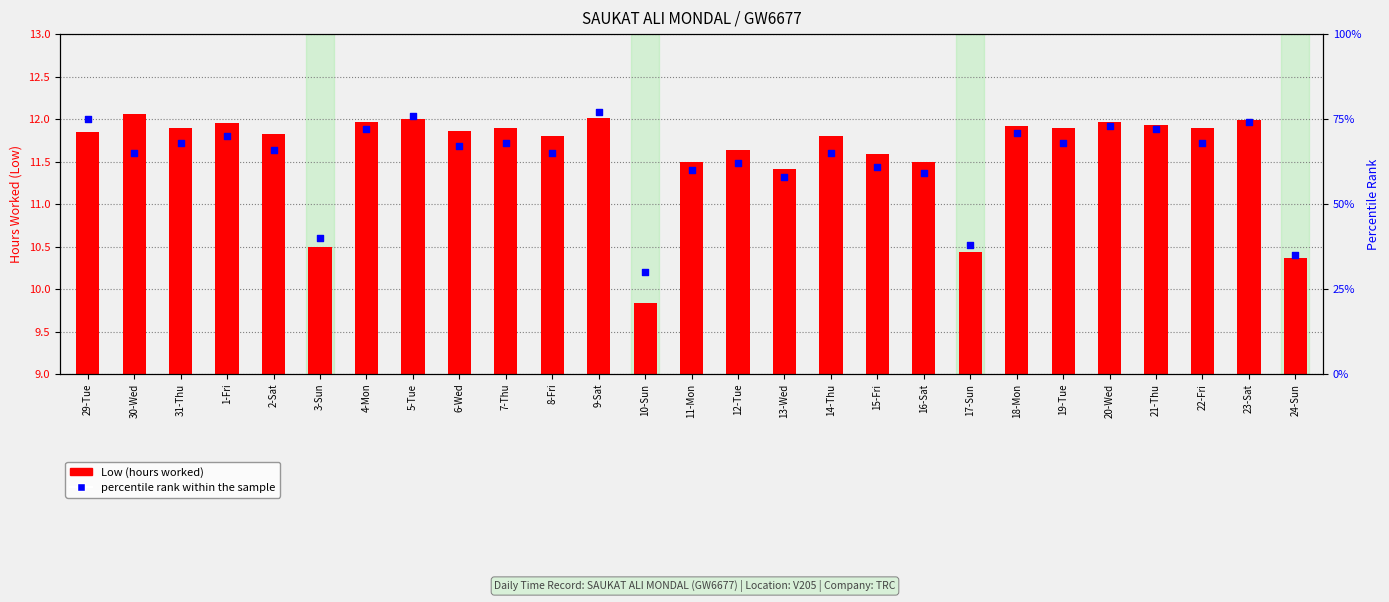

Which has a higher value, 21-Thu or 18-Mon?

21-Thu